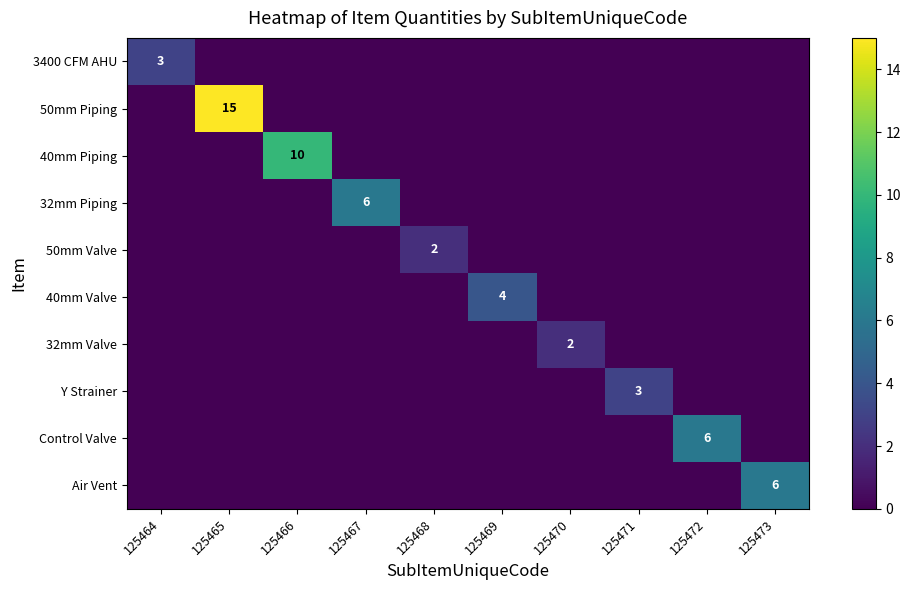

At 125464, list the series in order from largest to smallest.

3400 CFM AHU, 50mm Piping, 40mm Piping, 32mm Piping, 50mm Valve, 40mm Valve, 32mm Valve, Y Strainer, Control Valve, Air Vent